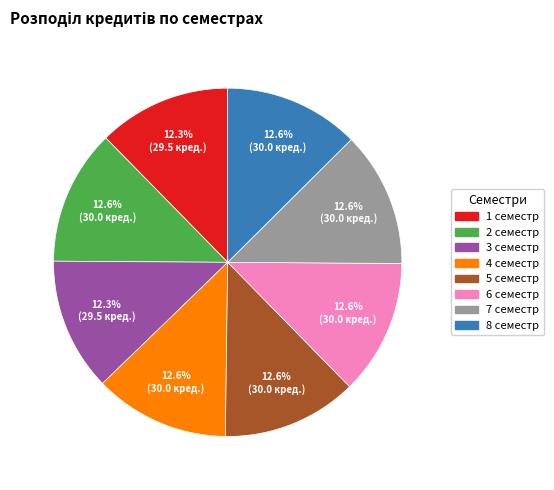

The 4 семестр slice represents 13% of the pie. True or false?

True